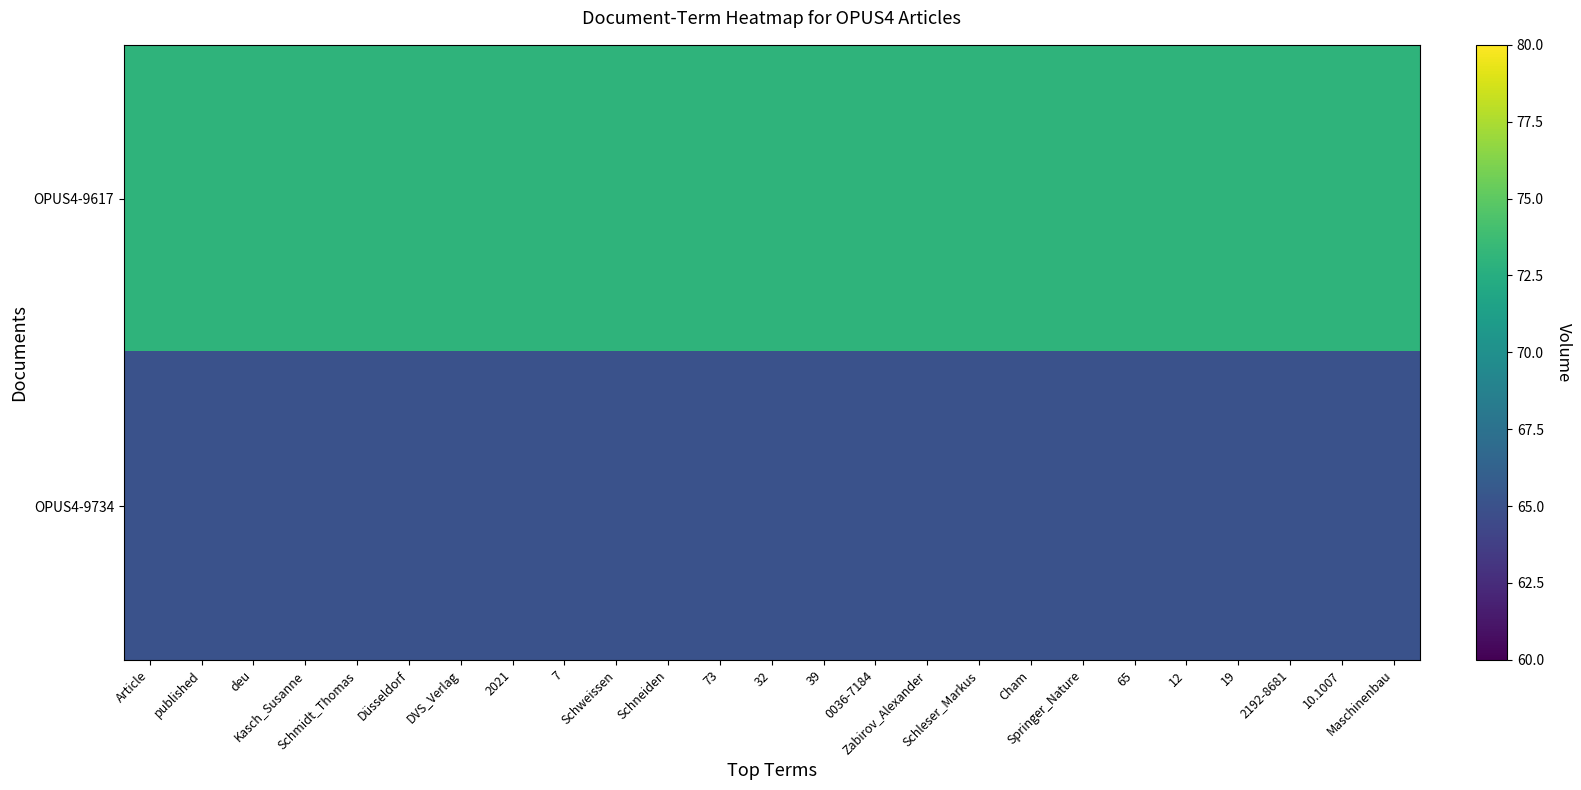

Reading right to left, extract all data points from this chart.

OPUS4-9617: Maschinenbau=73	10.1007=73	2192-8681=73	19=73	12=73	65=73	Springer_Nature=73	Cham=73	Schleser_Markus=73	Zabirov_Alexander=73	0036-7184=73	39=73	32=73	73=73	Schneiden=73	Schweissen=73	7=73	2021=73	DVS_Verlag=73	Düsseldorf=73	Schmidt_Thomas=73	Kasch_Susanne=73	deu=73	published=73	Article=73
OPUS4-9734: Maschinenbau=65	10.1007=65	2192-8681=65	19=65	12=65	65=65	Springer_Nature=65	Cham=65	Schleser_Markus=65	Zabirov_Alexander=65	0036-7184=65	39=65	32=65	73=65	Schneiden=65	Schweissen=65	7=65	2021=65	DVS_Verlag=65	Düsseldorf=65	Schmidt_Thomas=65	Kasch_Susanne=65	deu=65	published=65	Article=65